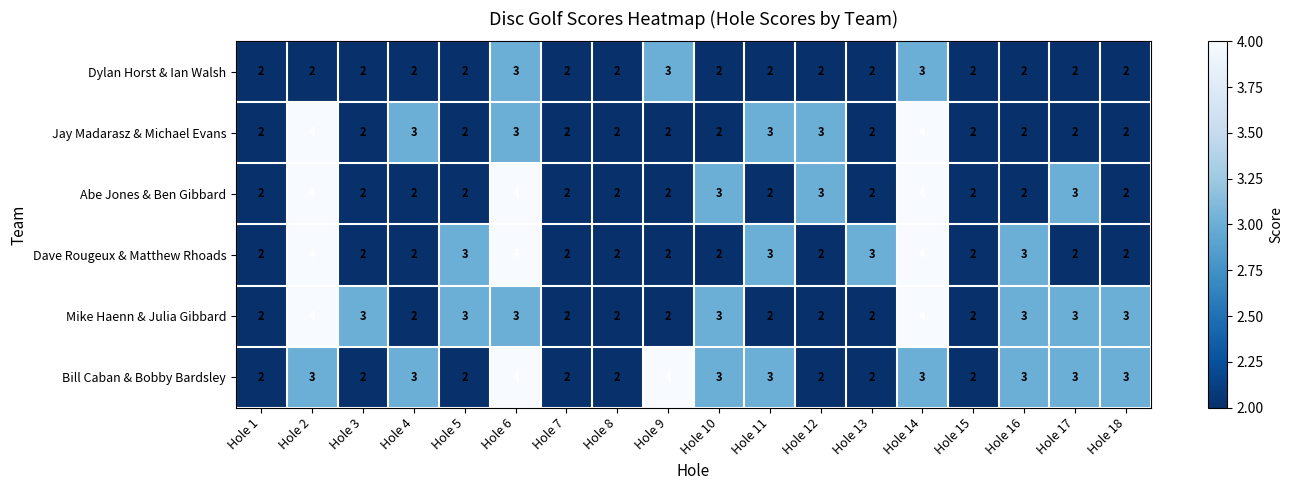

At which category is the sum across all series the highest?

Hole 14